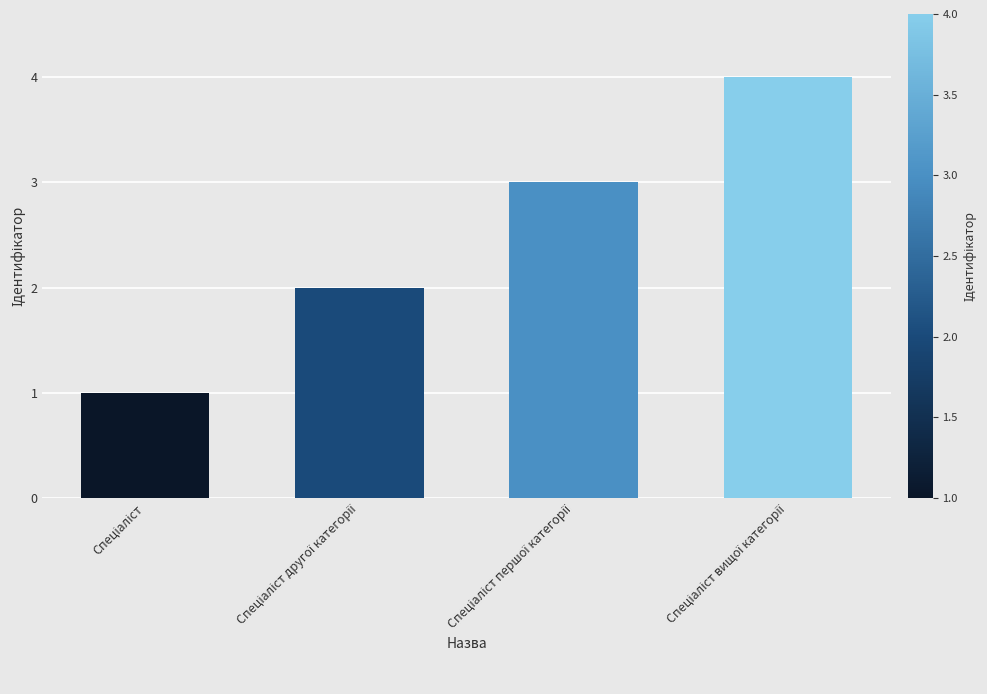

What is the maximum value shown in the chart?

4